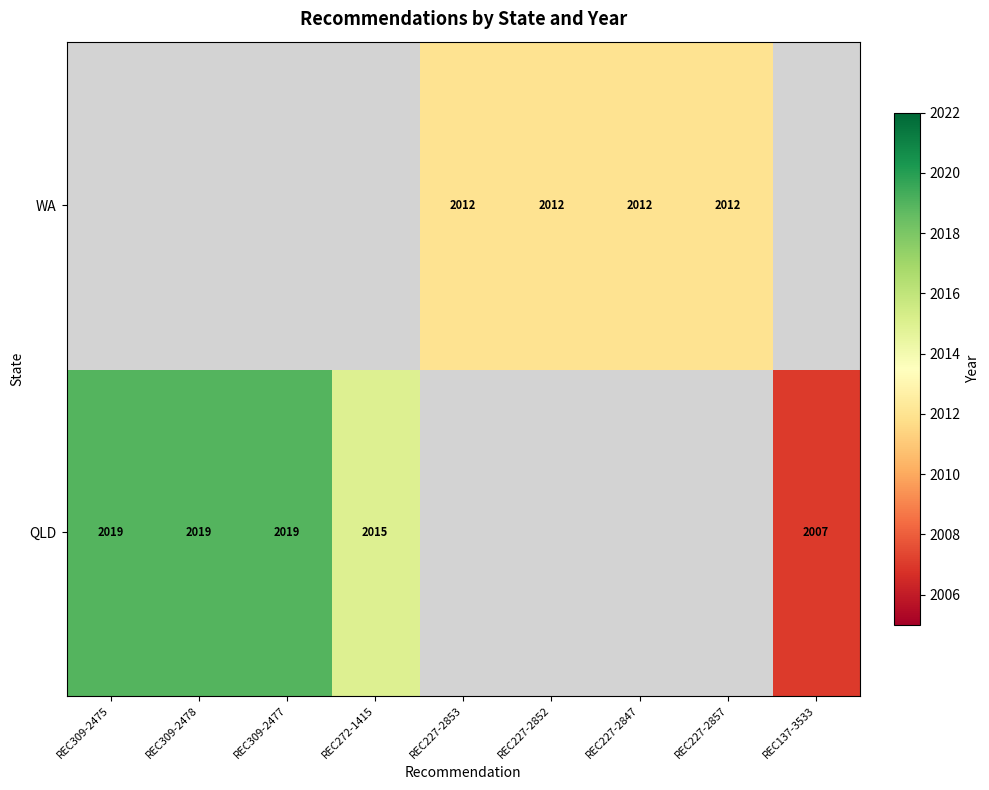

The value of WA at REC227-2847 is 1215. True or false?

False